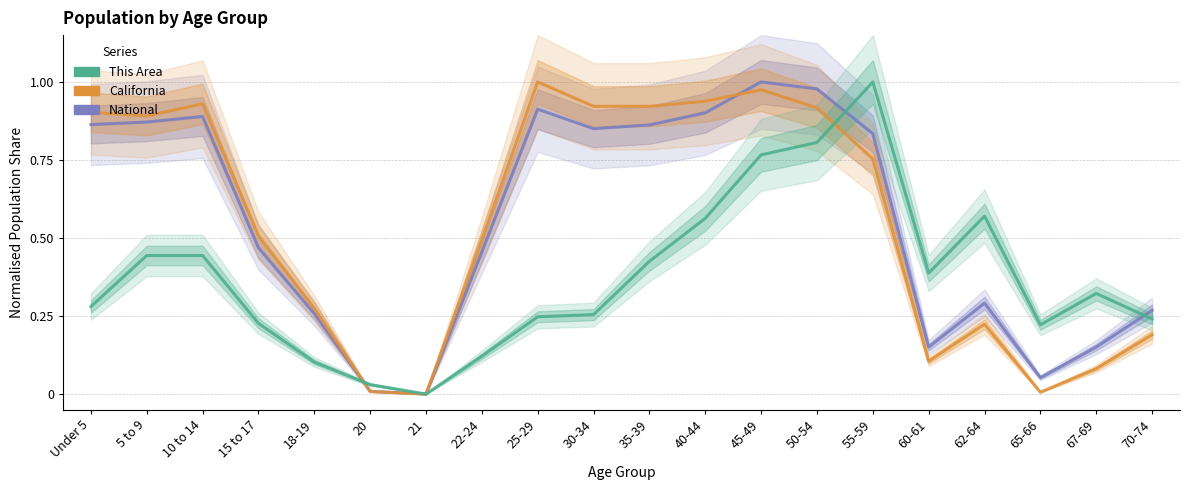

How many lines are shown in the chart?

3